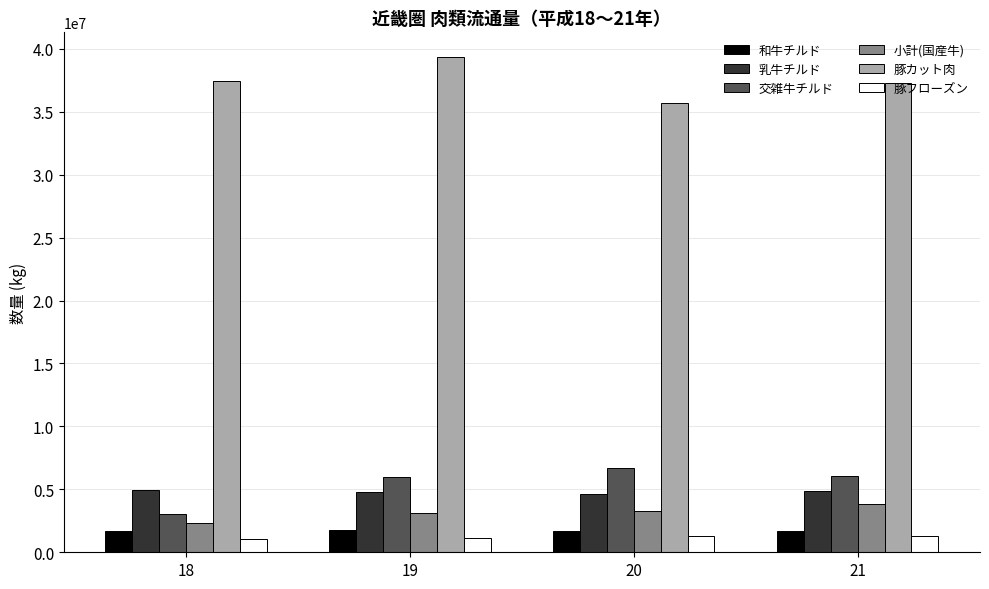

The value of 交雑牛チルド at 21 is 1674998.9. True or false?

False